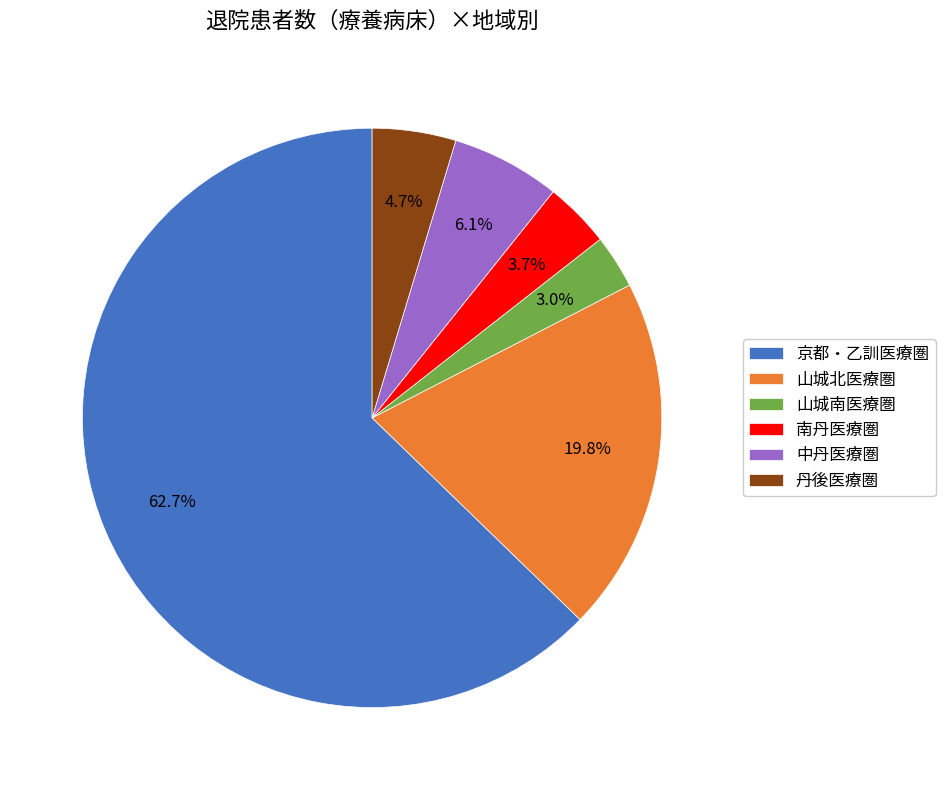

Rank the categories by value from lowest to highest.

山城南医療圏, 南丹医療圏, 丹後医療圏, 中丹医療圏, 山城北医療圏, 京都・乙訓医療圏